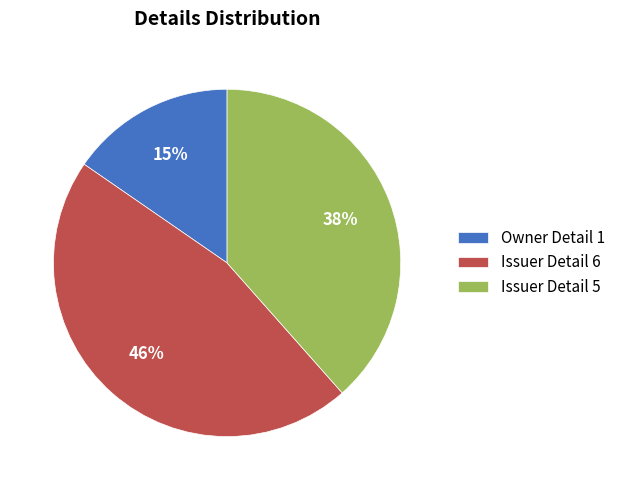

Does any single category account for the majority?

No